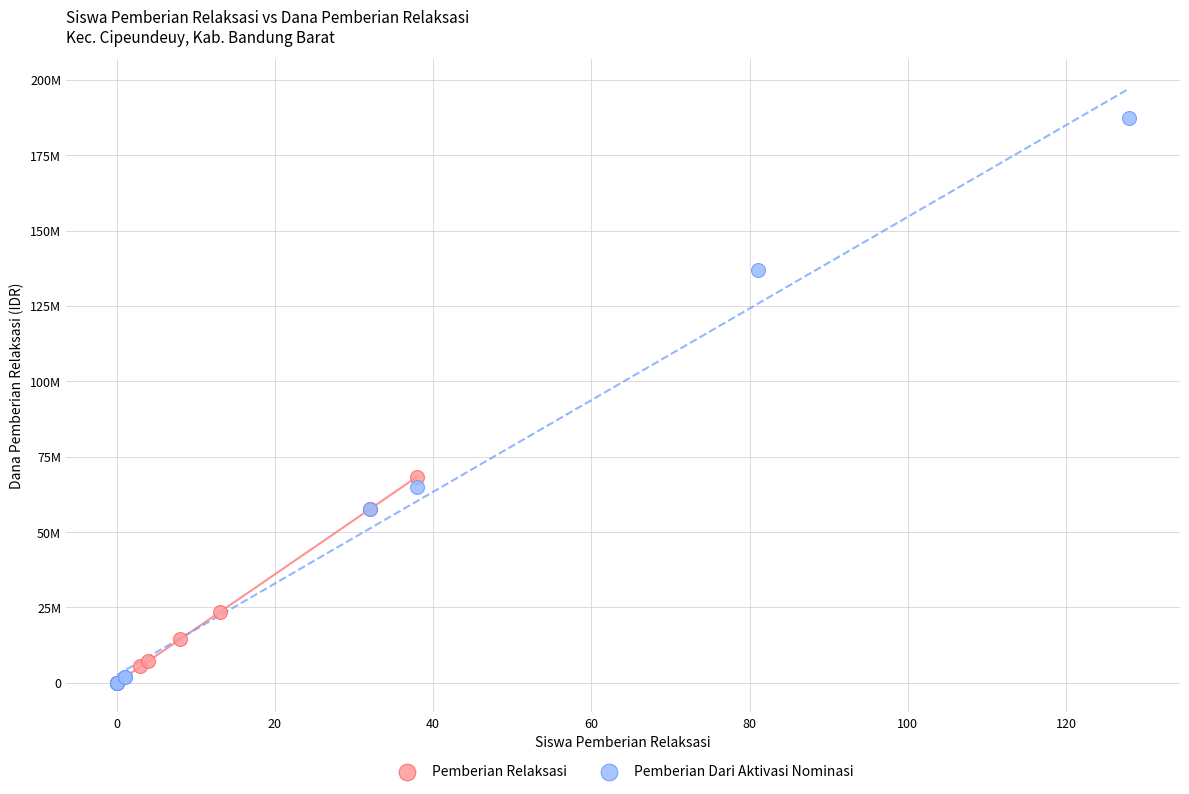

Which series has the largest Y range (max minus min)?

Pemberian Dari Aktivasi Nominasi